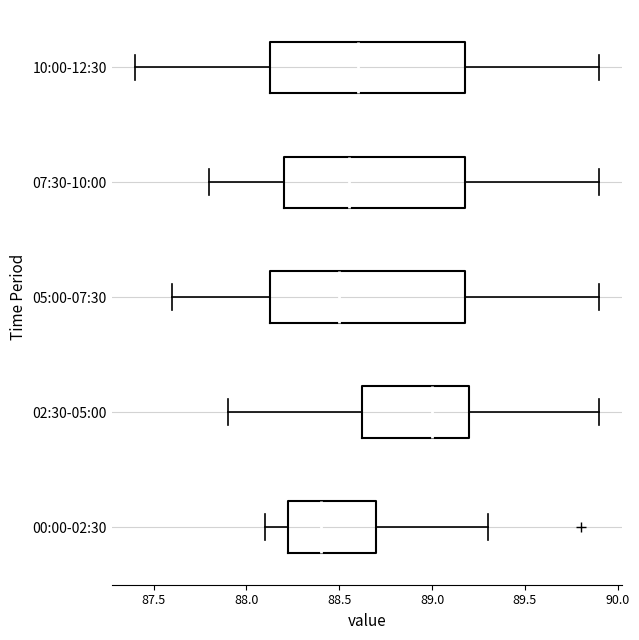

Where does the right whisker of the box for 05:00-07:30 end on the x-axis? The values are not printed on the chart, so give them approximately, as read against the axis.

89.90